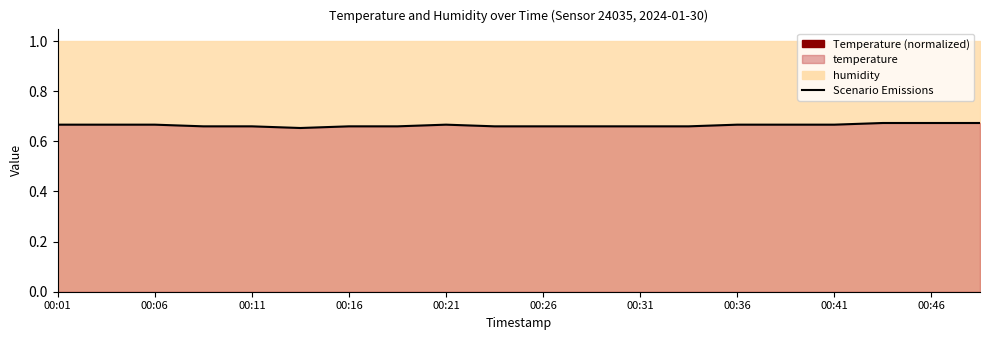

What is the sum of all values?

13.3